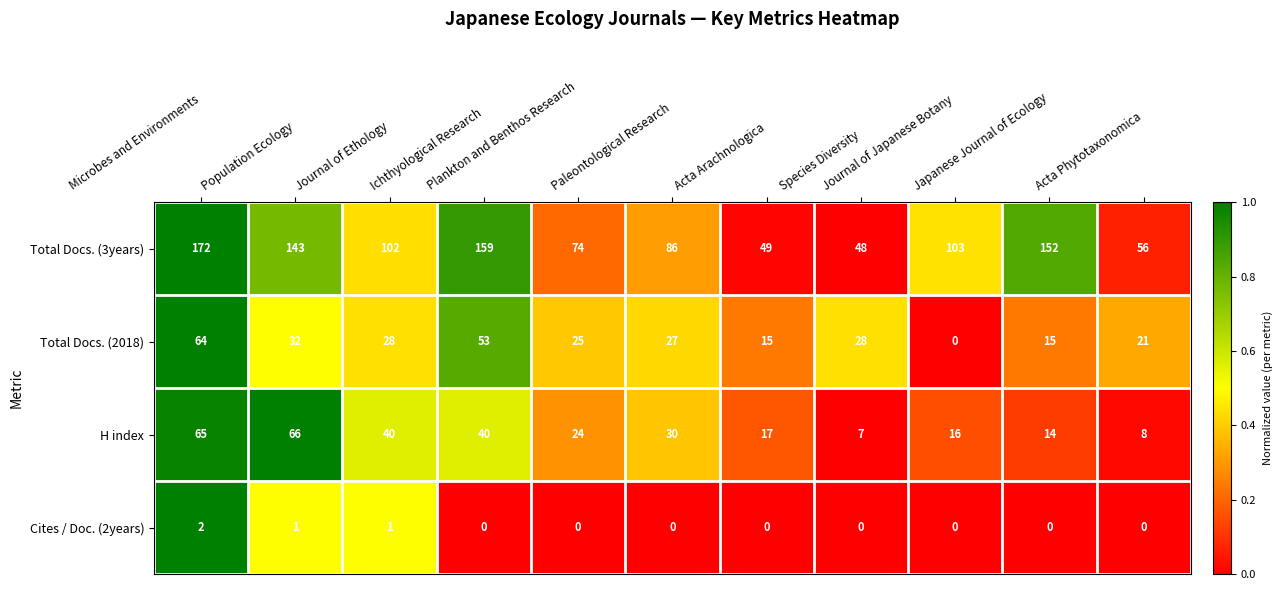

Which series has the largest total across all categories?

Total Docs. (3years)